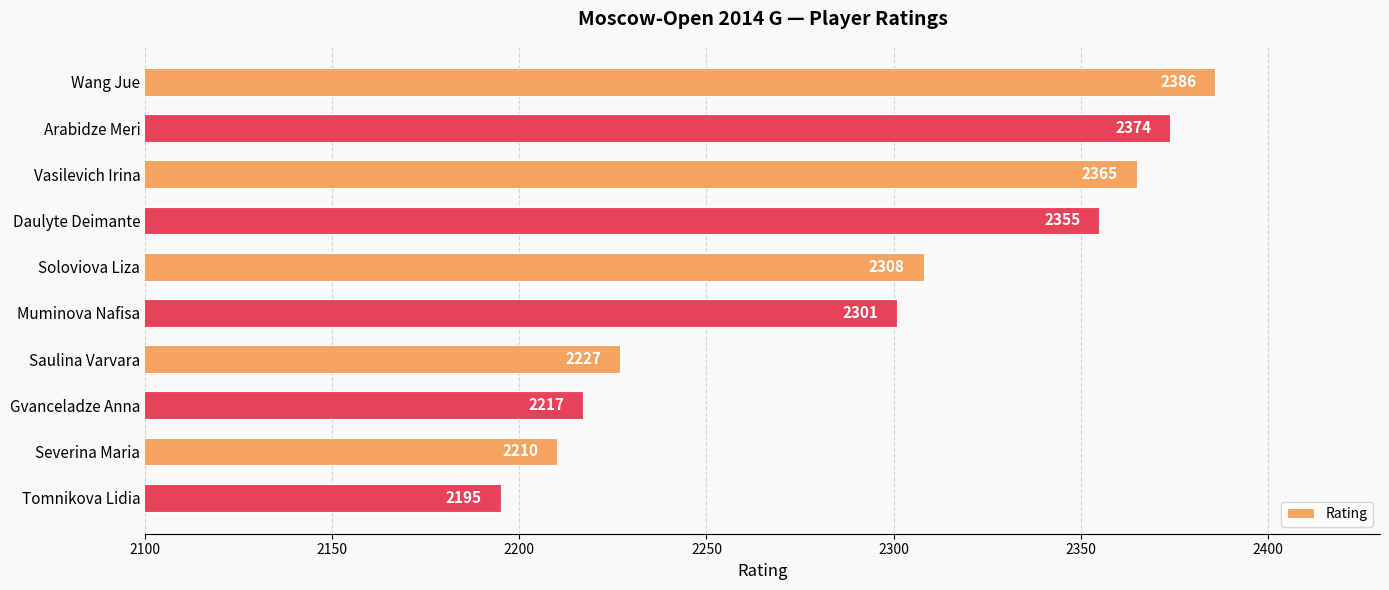

True or false: the data shows 2365 at Vasilevich Irina.

True